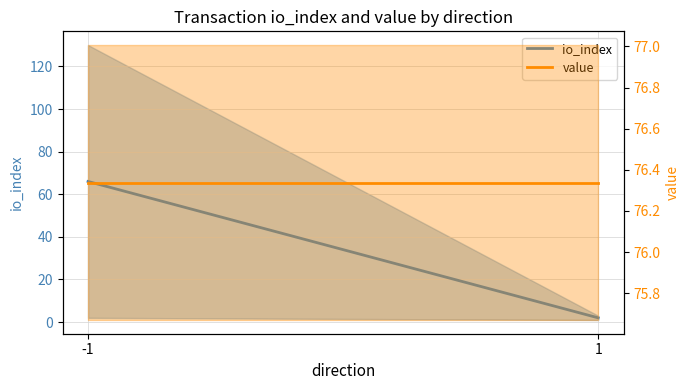

True or false: io_index has a value of 2.0 at 1.

True